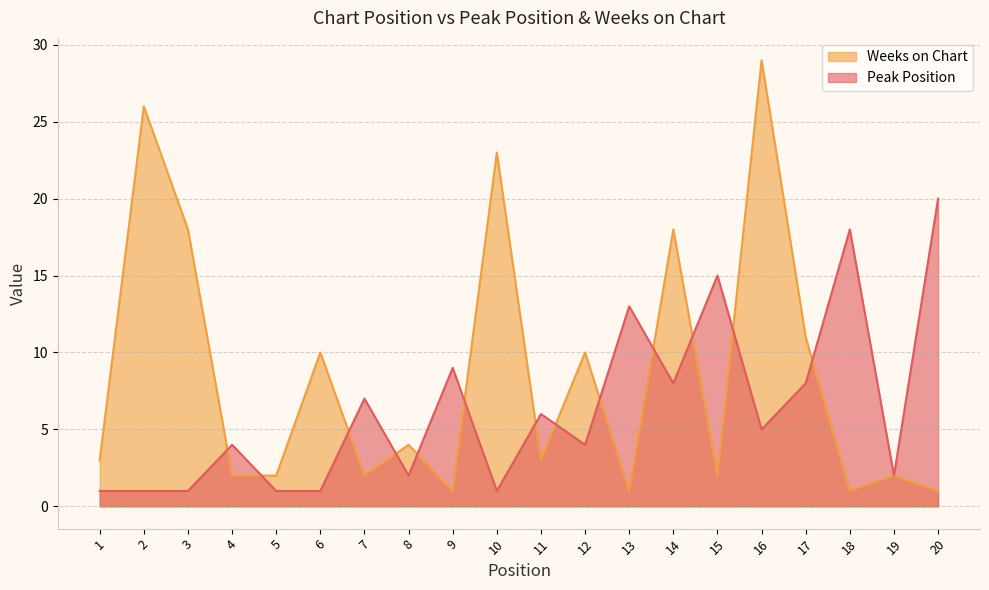

What is the average value of the Peak Position series?

6